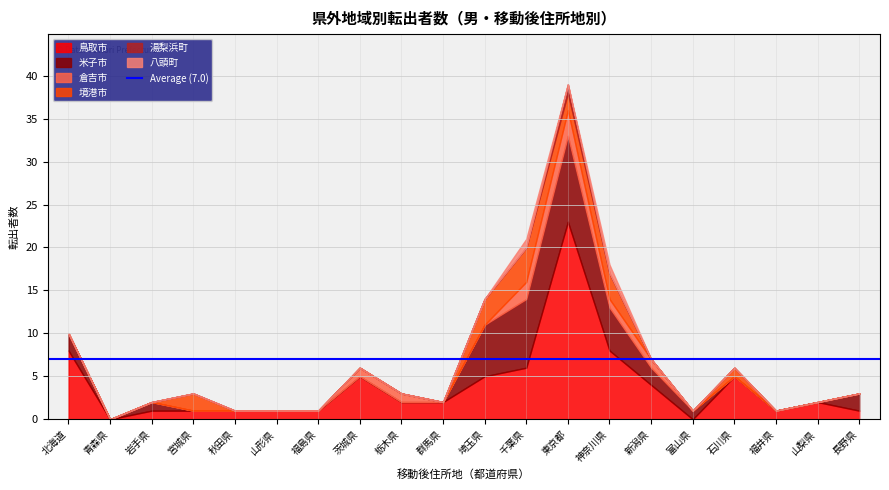

Reading left to right, what are all the values shown in this chart?

鳥取市: 北海道=8	青森県=0	岩手県=1	宮城県=1	秋田県=1	山形県=1	福島県=1	茨城県=5	栃木県=2	群馬県=2	埼玉県=5	千葉県=6	東京都=23	神奈川県=8	新潟県=4	富山県=0	石川県=5	福井県=1	山梨県=2	長野県=1
米子市: 北海道=2	青森県=0	岩手県=1	宮城県=0	秋田県=0	山形県=0	福島県=0	茨城県=0	栃木県=0	群馬県=0	埼玉県=6	千葉県=8	東京都=10	神奈川県=5	新潟県=2	富山県=1	石川県=0	福井県=0	山梨県=0	長野県=2
倉吉市: 北海道=0	青森県=0	岩手県=0	宮城県=0	秋田県=0	山形県=0	福島県=0	茨城県=1	栃木県=1	群馬県=0	埼玉県=0	千葉県=2	東京都=3	神奈川県=1	新潟県=1	富山県=0	石川県=0	福井県=0	山梨県=0	長野県=0
境港市: 北海道=0	青森県=0	岩手県=0	宮城県=2	秋田県=0	山形県=0	福島県=0	茨城県=0	栃木県=0	群馬県=0	埼玉県=3	千葉県=4	東京都=2	神奈川県=3	新潟県=0	富山県=0	石川県=1	福井県=0	山梨県=0	長野県=0
湯梨浜町: 北海道=0	青森県=0	岩手県=0	宮城県=0	秋田県=0	山形県=0	福島県=0	茨城県=0	栃木県=0	群馬県=0	埼玉県=0	千葉県=0	東京都=1	神奈川県=0	新潟県=0	富山県=0	石川県=0	福井県=0	山梨県=0	長野県=0
八頭町: 北海道=0	青森県=0	岩手県=0	宮城県=0	秋田県=0	山形県=0	福島県=0	茨城県=0	栃木県=0	群馬県=0	埼玉県=0	千葉県=1	東京都=0	神奈川県=1	新潟県=0	富山県=0	石川県=0	福井県=0	山梨県=0	長野県=0